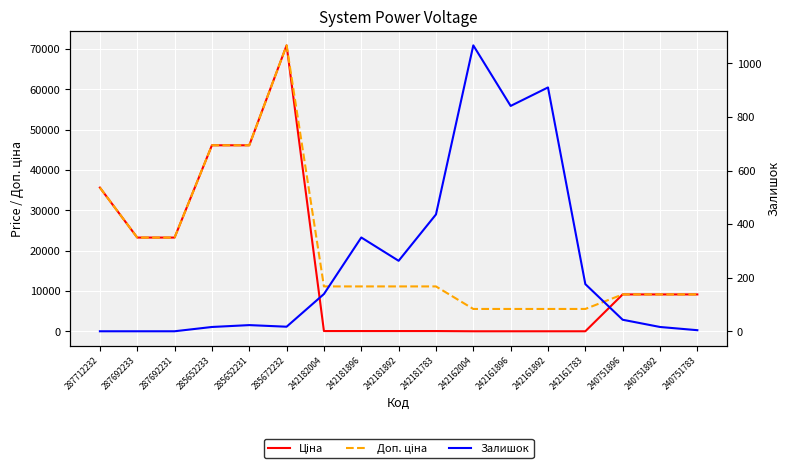

Between 287692233 and 242181783, which series saw the biggest shift?

Ціна